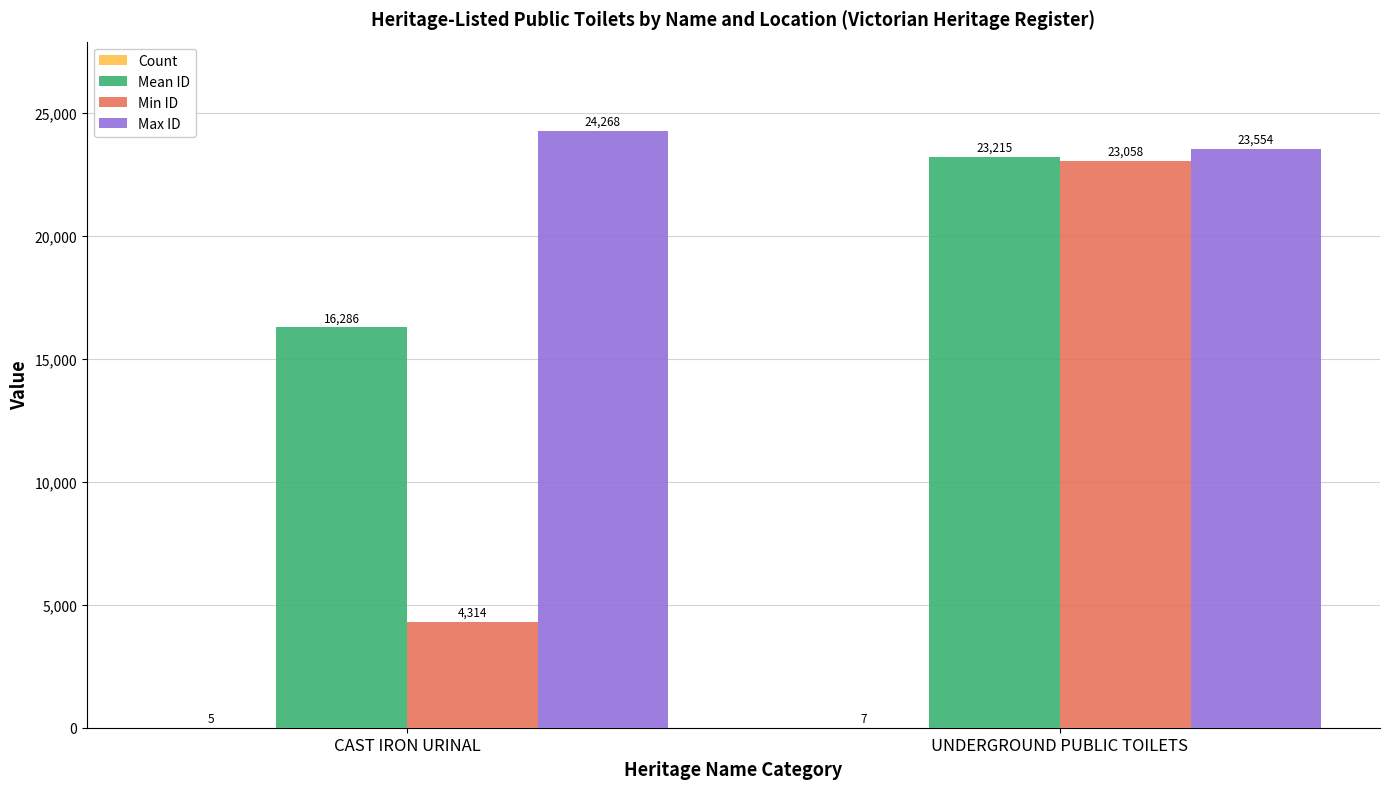

What is the total value across all series at CAST IRON URINAL?

44873